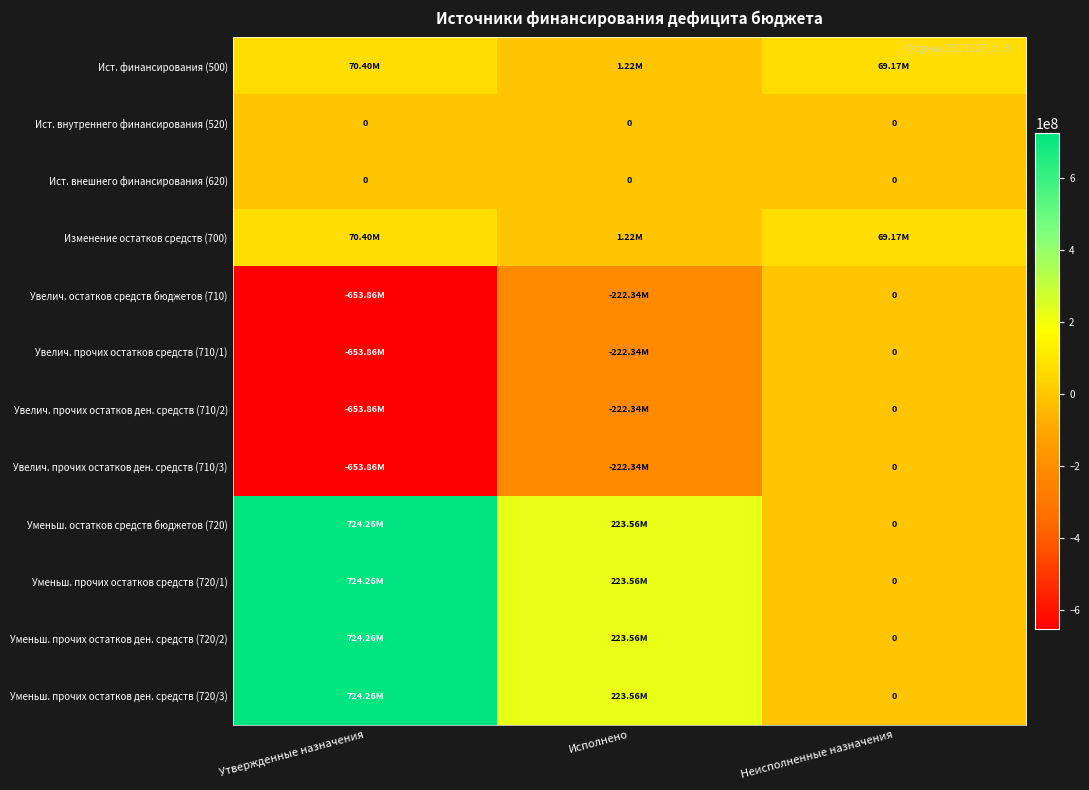

What is the total value across all series at Утвержденные назначения?

422393993.8